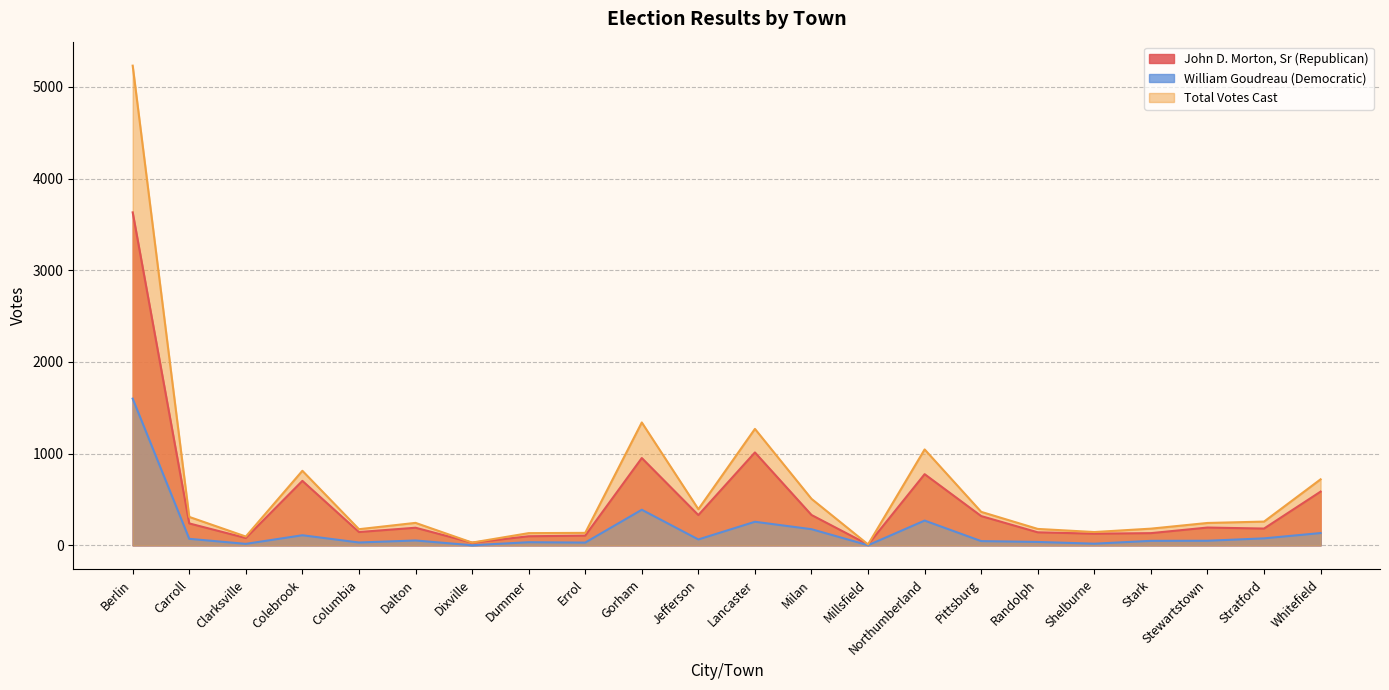

At which label is Total Votes Cast closest to 2620?

Gorham